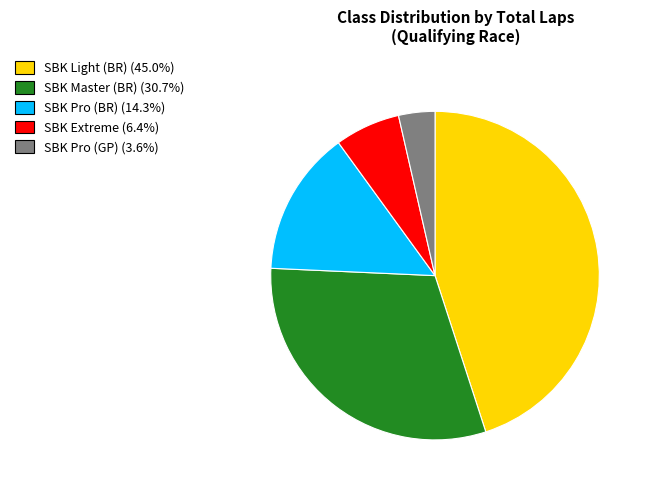

Rank the categories by value from lowest to highest.

SBK Pro (GP), SBK Extreme, SBK Pro (BR), SBK Master (BR), SBK Light (BR)